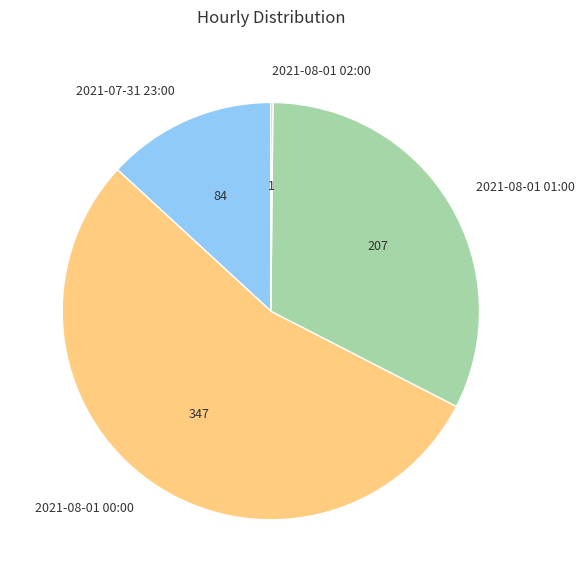

Between 2021-08-01 00:00 and 2021-07-31 23:00, which is larger?

2021-08-01 00:00